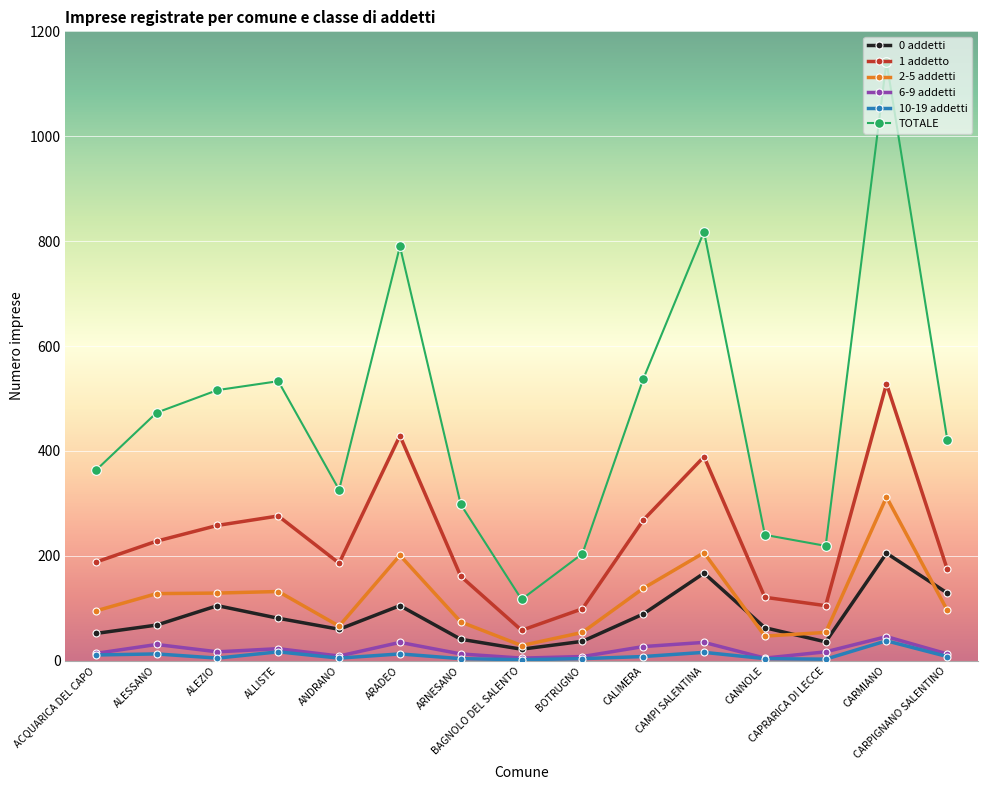

At which label does 0 addetti reach its peak?

CARMIANO